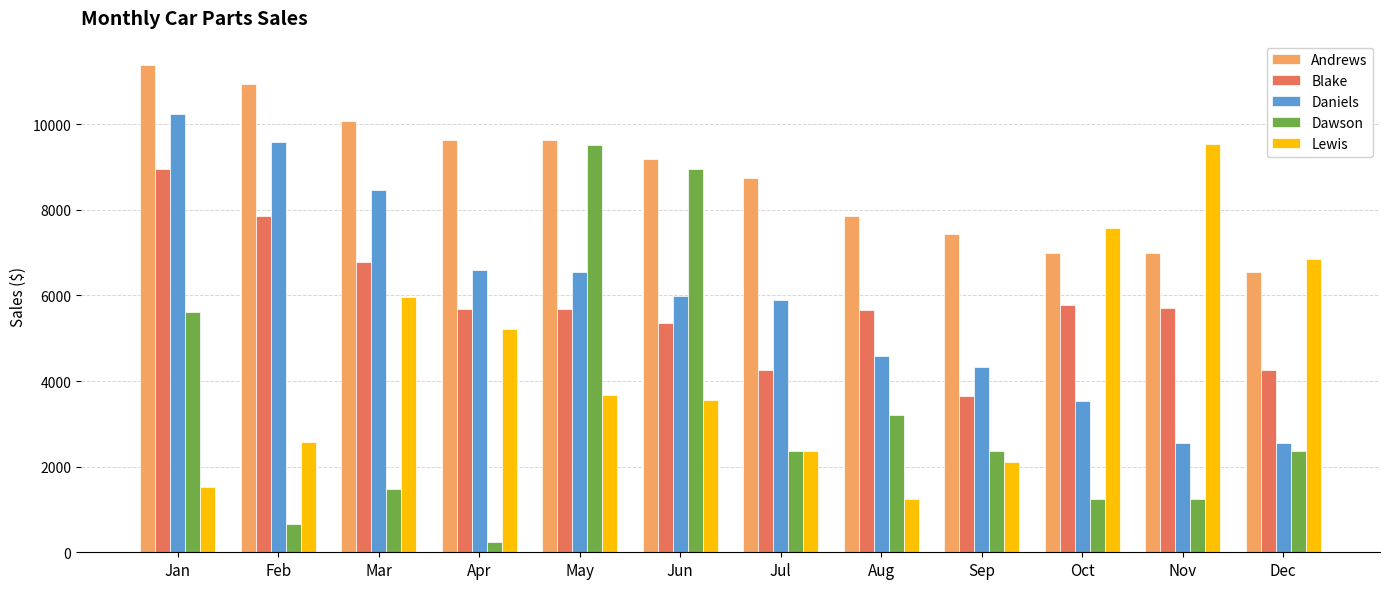

Is it true that Daniels equals 2879.5 at May?

False